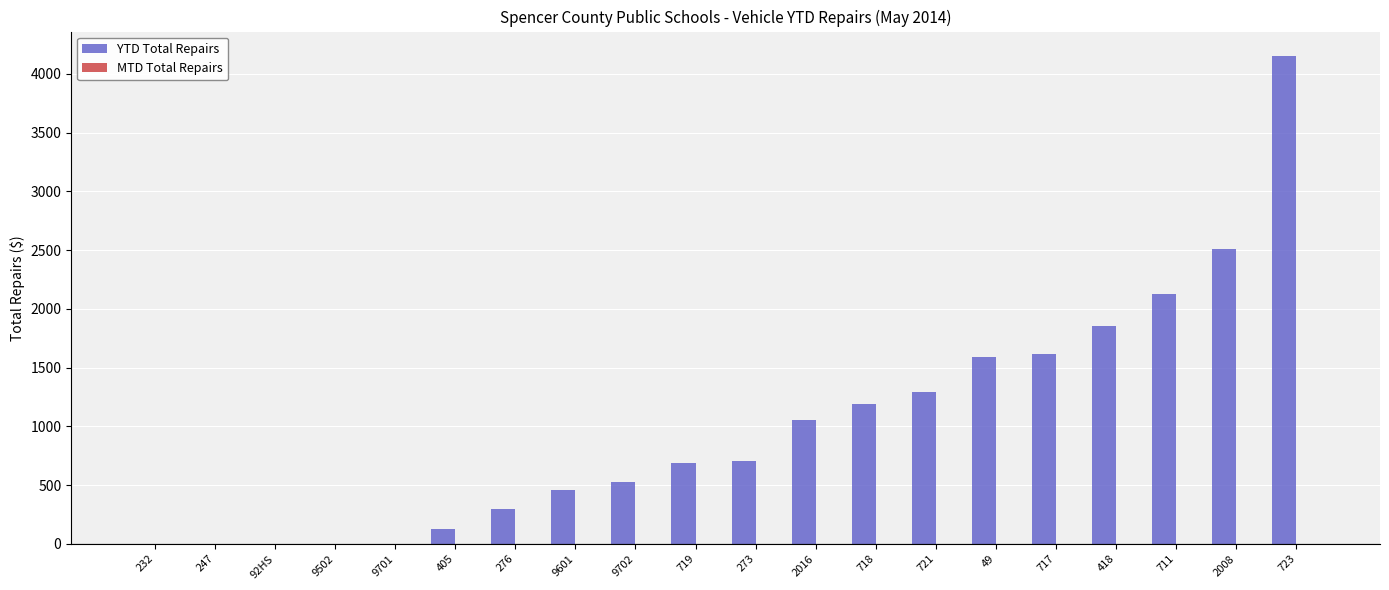

Approximately how many times larger is the value at 9702 compared to 719?

0.8